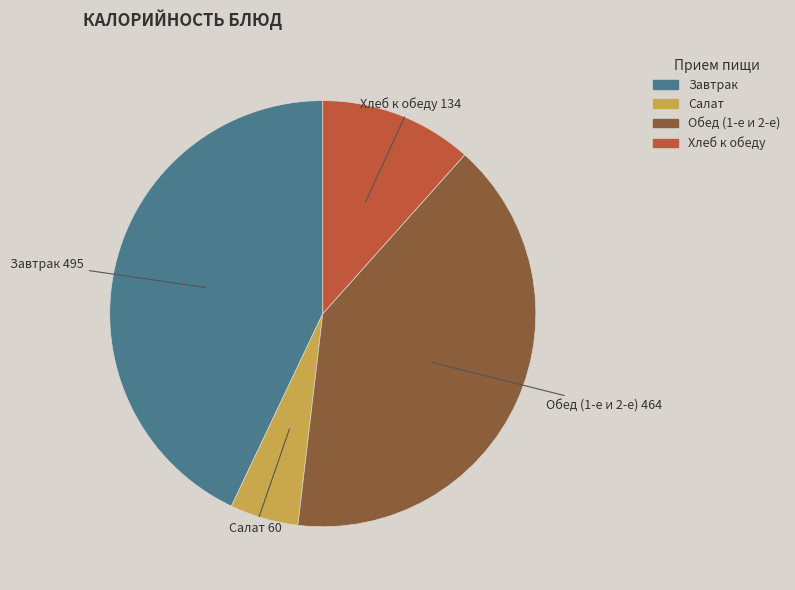

Count the number of slices in the pie.

4